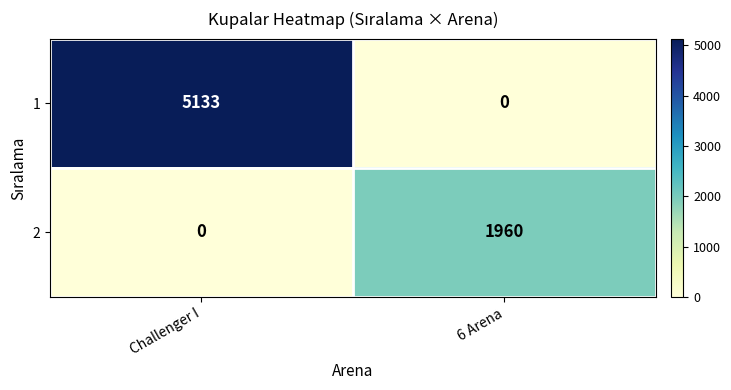

Rank the series by their maximum value, from lowest to highest.

2, 1